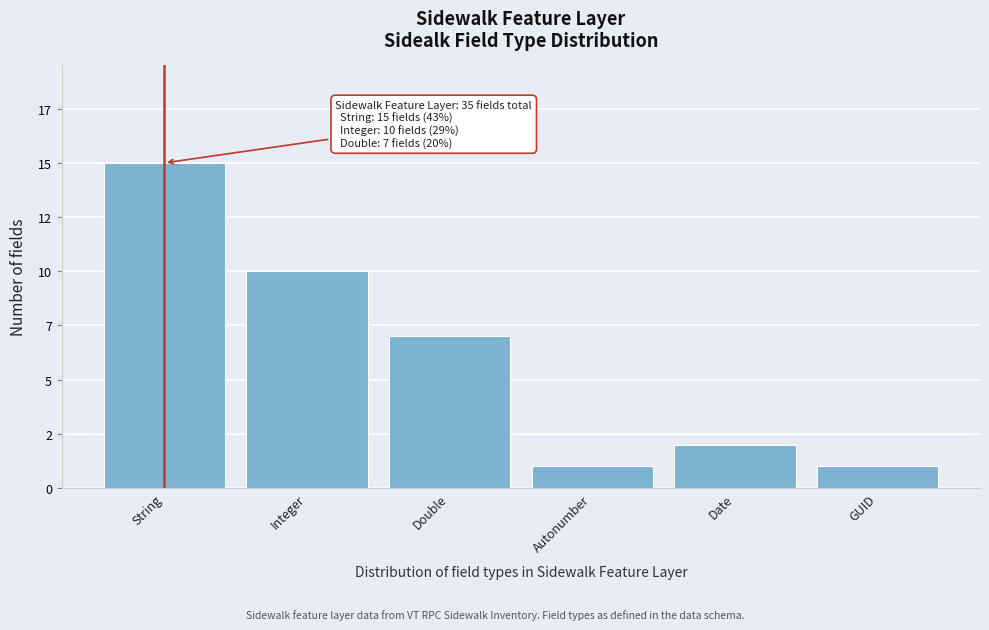

Are the bars horizontal?

No